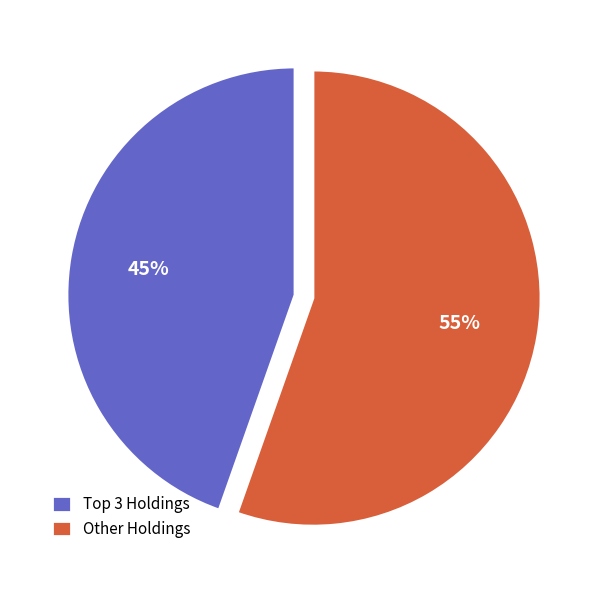

What is the smallest slice in the pie chart?

Top 3 Holdings